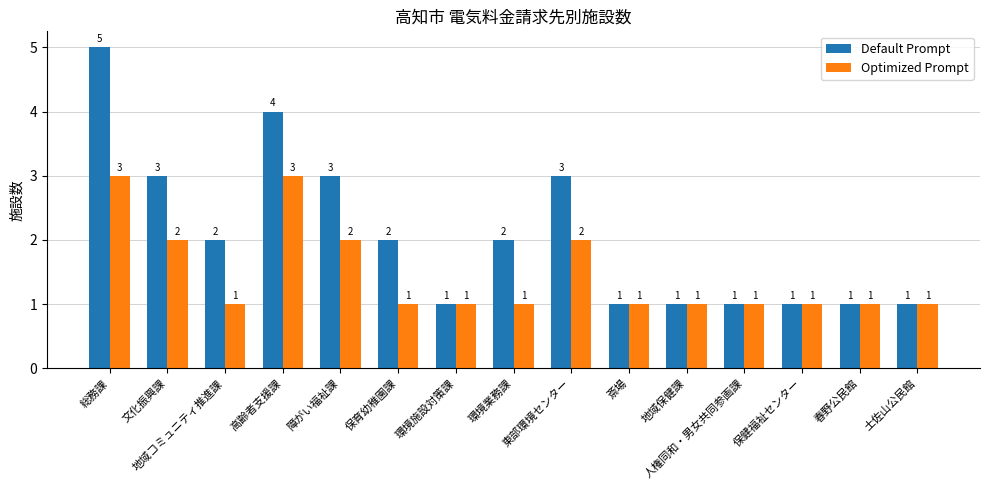

True or false: Default Prompt has a value of 1 at 地域保健課.

True